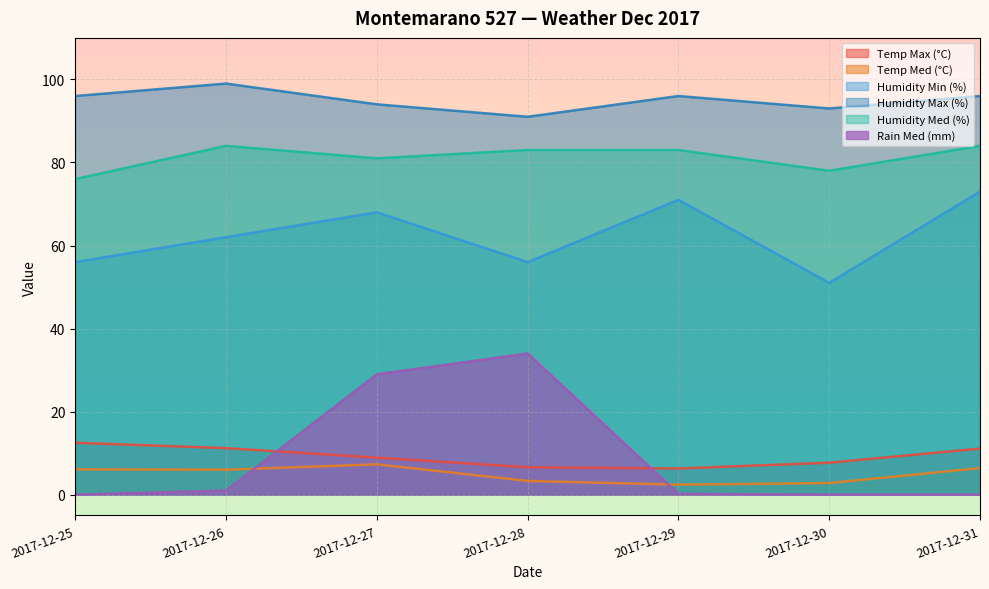

In Humidity Min (%), how many points are higher than both neighbors (excluding endpoints)?

2